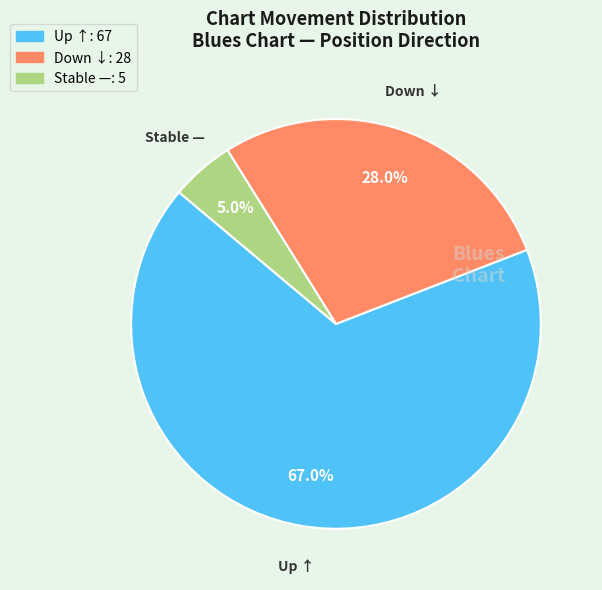

Is there a majority slice in this chart?

Yes